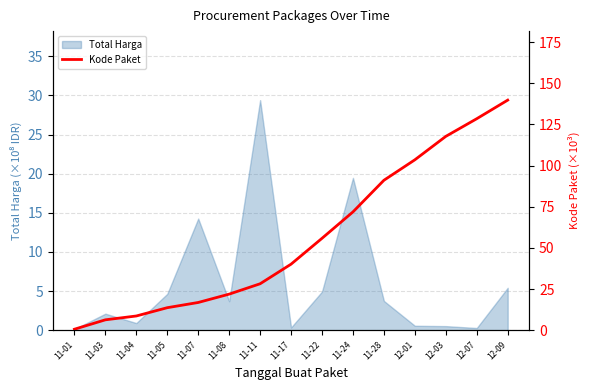

List the labels in order of value, smallest first.

11-01, 11-03, 11-04, 11-05, 11-07, 11-08, 11-11, 11-17, 11-22, 11-24, 11-28, 12-01, 12-03, 12-07, 12-09